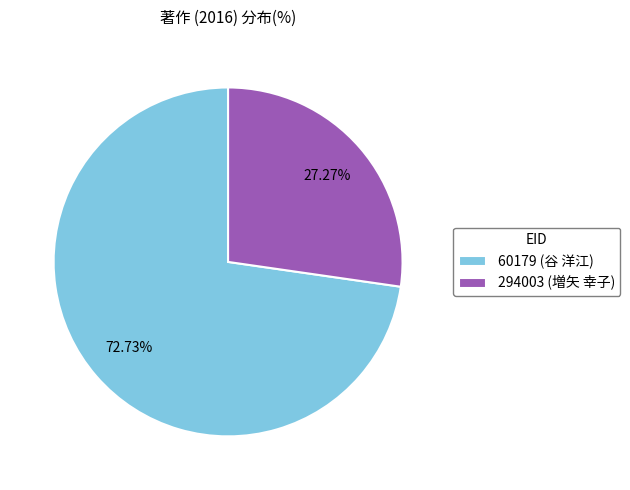

Which category accounts for the majority?

60179 (谷 洋江)